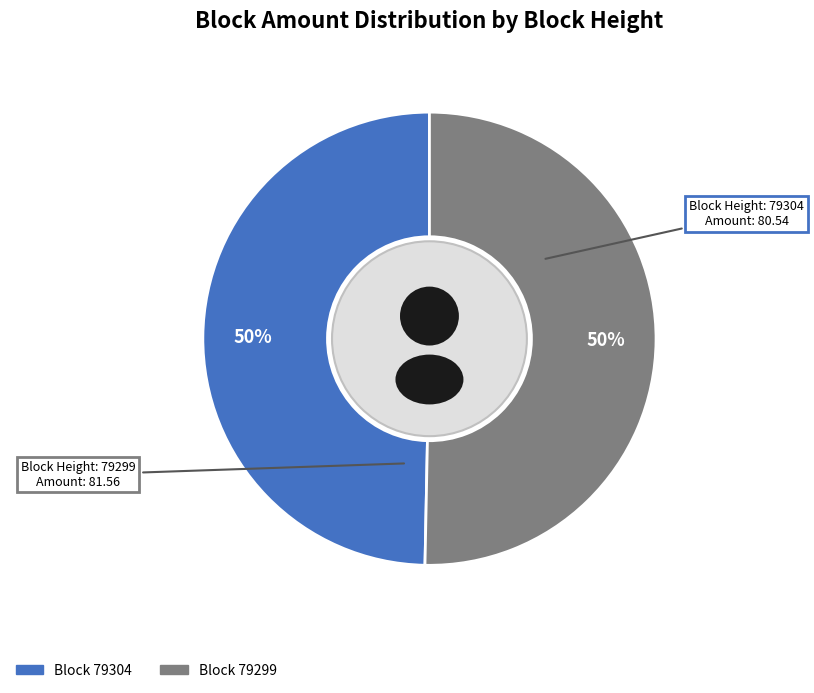

Does 79304 account for over 50% of the chart?

No